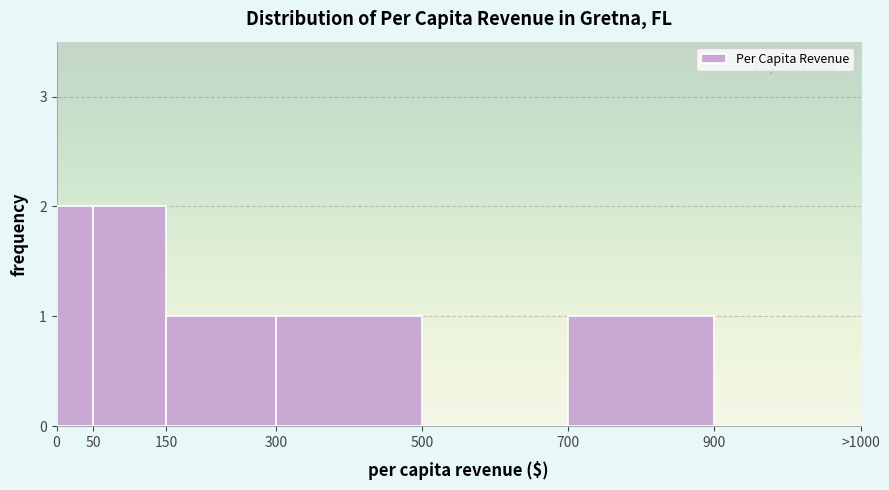

Reading right to left, what are all the values shown in this chart?

900=0	700=1	500=0	300=1	150=1	50=2	0=2